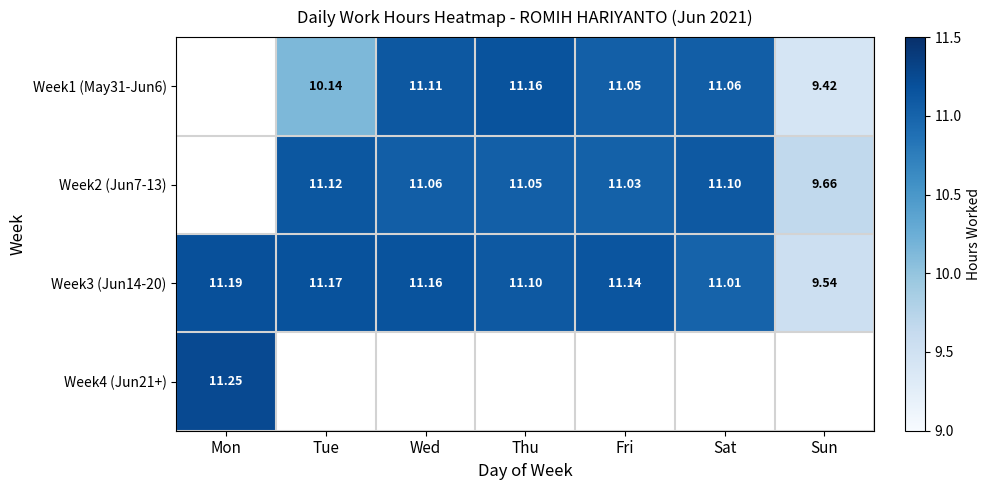

How many values in the Week3 (Jun14-20) series are below 11?

1